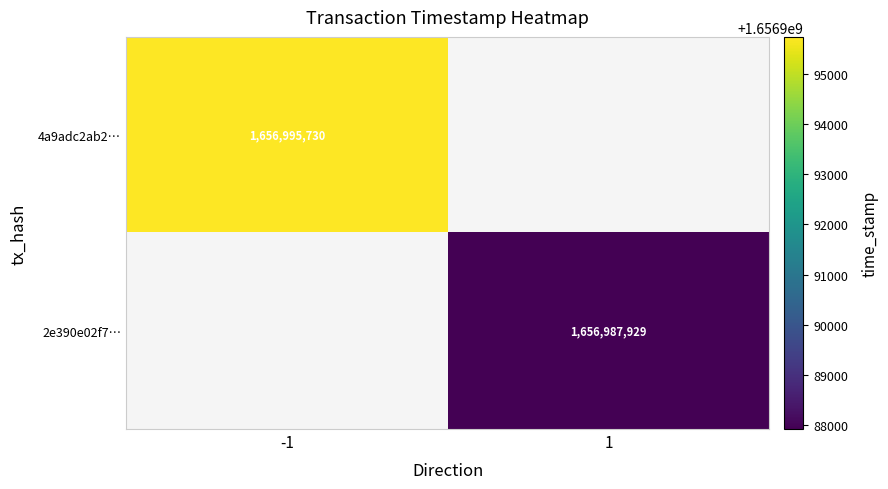

Is it true that 4a9adc2ab2… equals 1656995730 at -1?

True